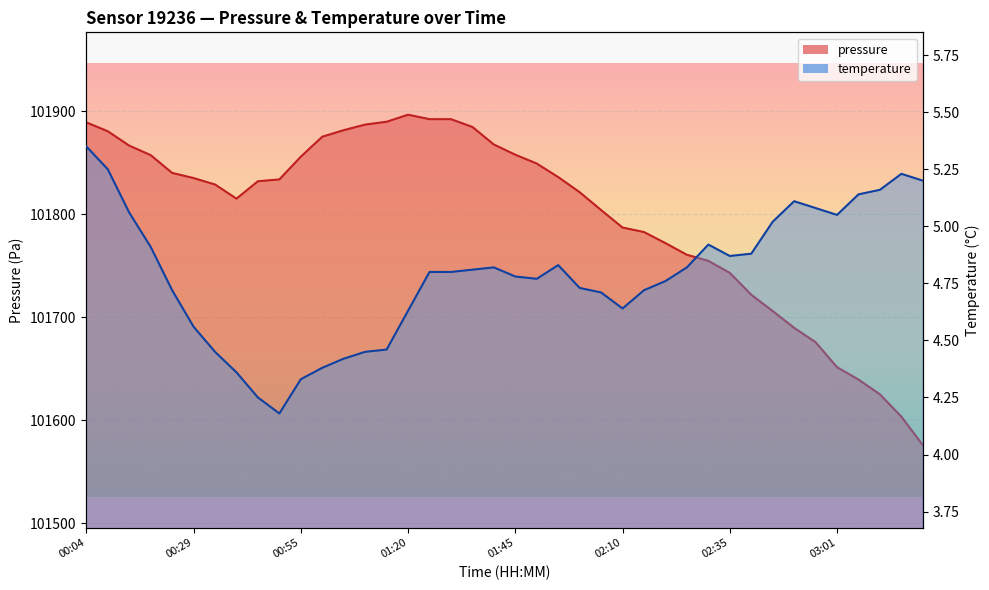

The temperature series shows 2.5 at 02:35. True or false?

False